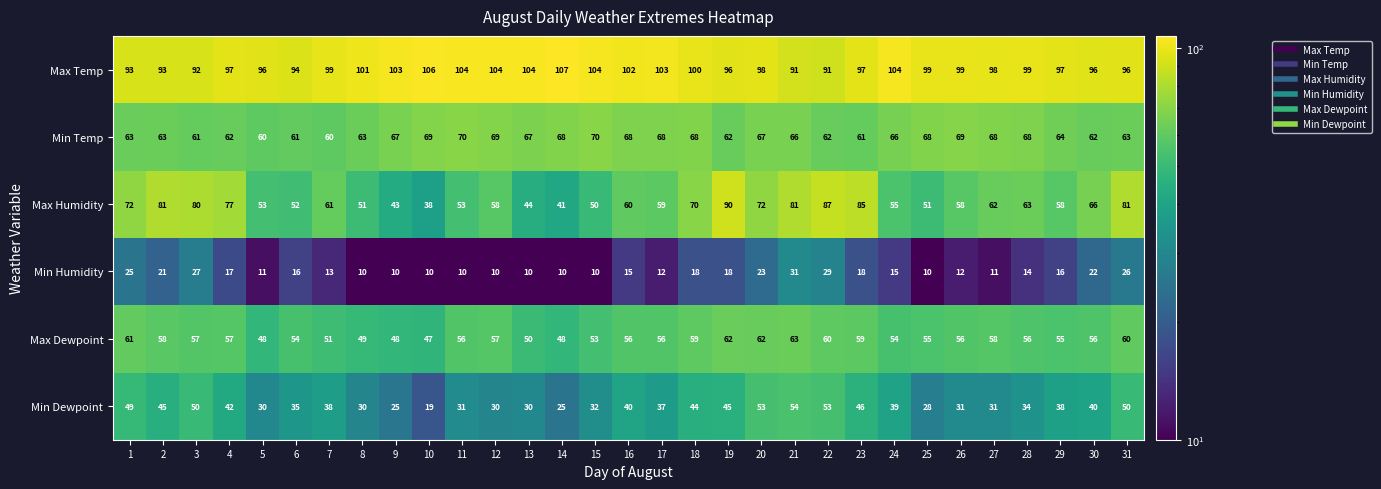

Count the number of categories in the chart.

31